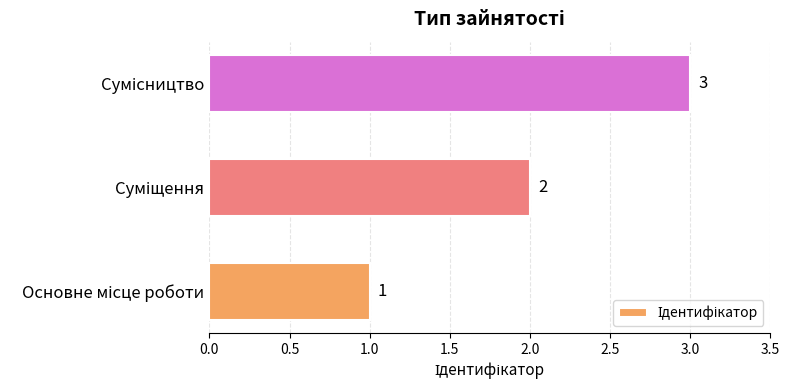

Count the values in the range 1 to 3.

3